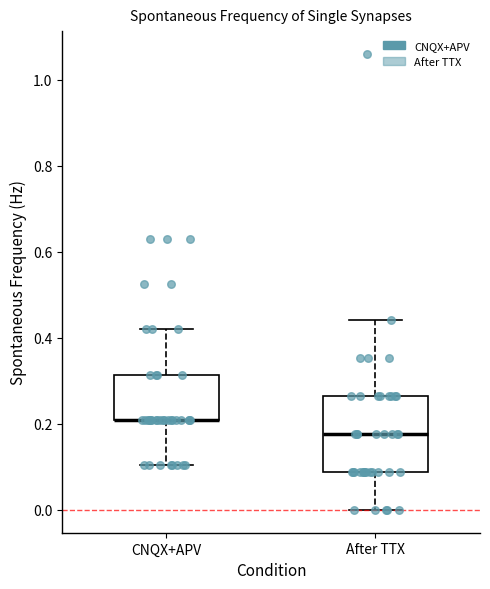

Where is the lower edge of the box for After TTX on the y-axis? The values are not printed on the chart, so give them approximately, as read against the axis.

0.08